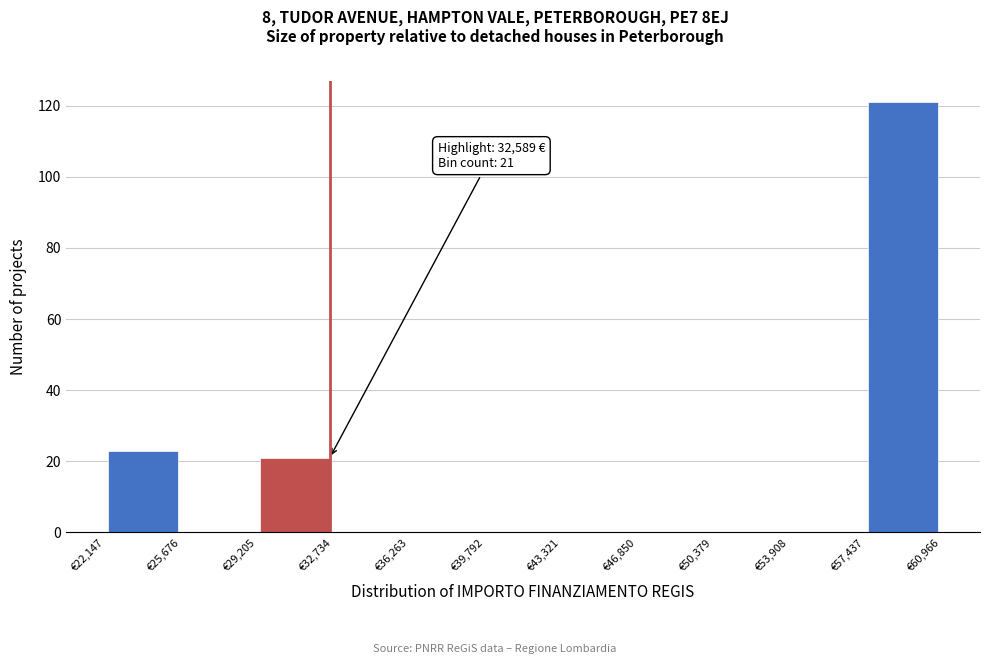

Which range on the x-axis has the tallest bar?

57500 to 61000